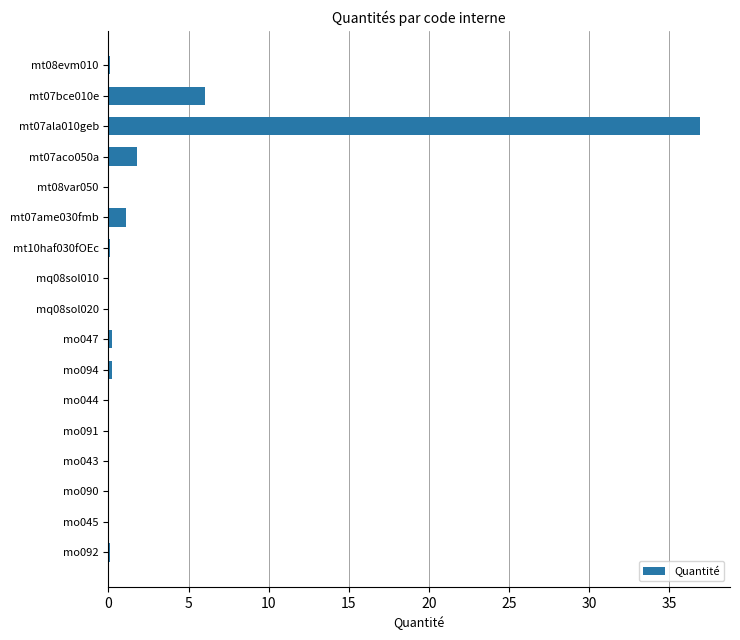

The value at mq08sol020 is 0.0. True or false?

True